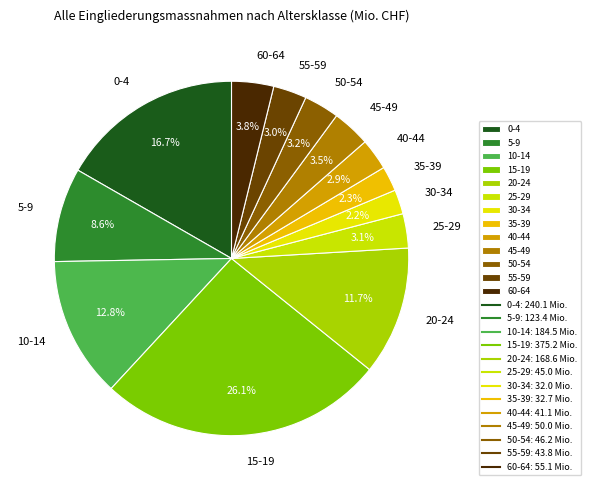

Which category has the biggest portion of the pie?

15-19